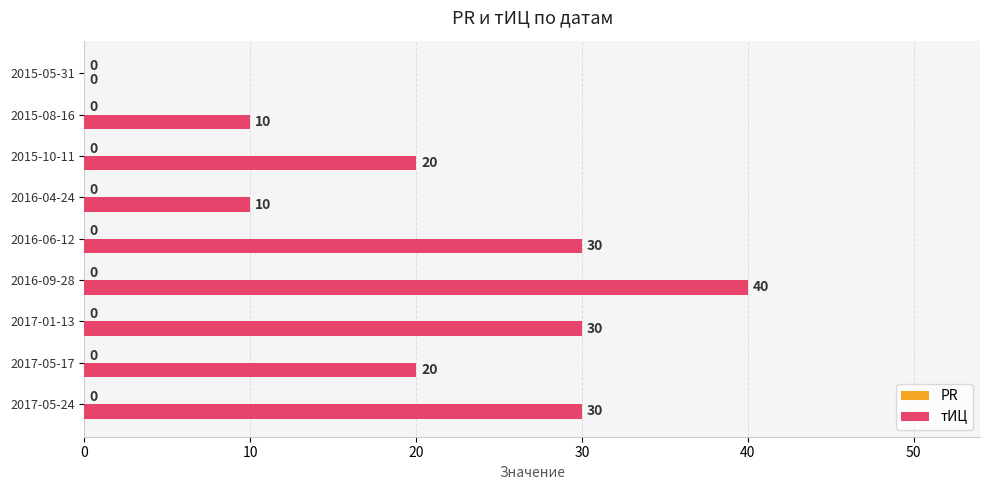

What is the sum of all values?

190